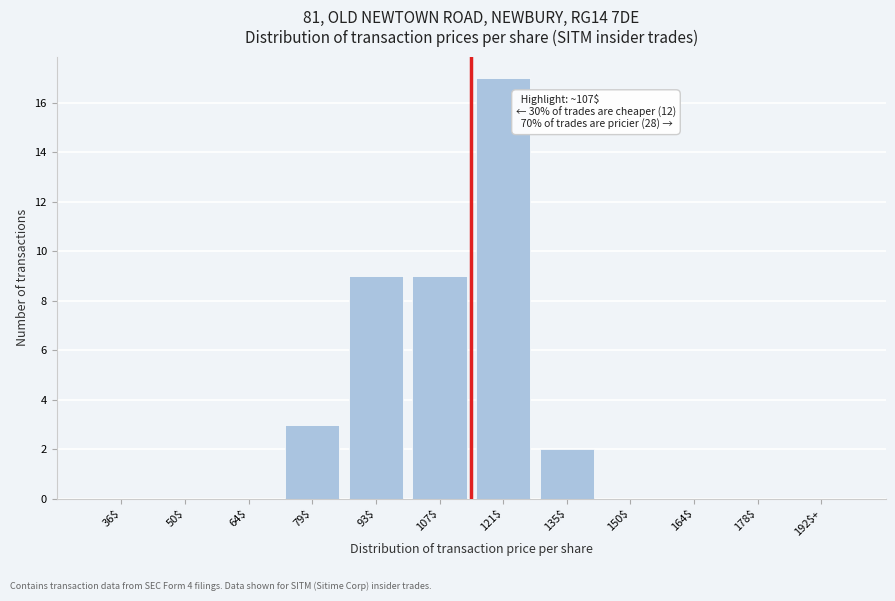

The chart shows a value of 6 at 93$. True or false?

False